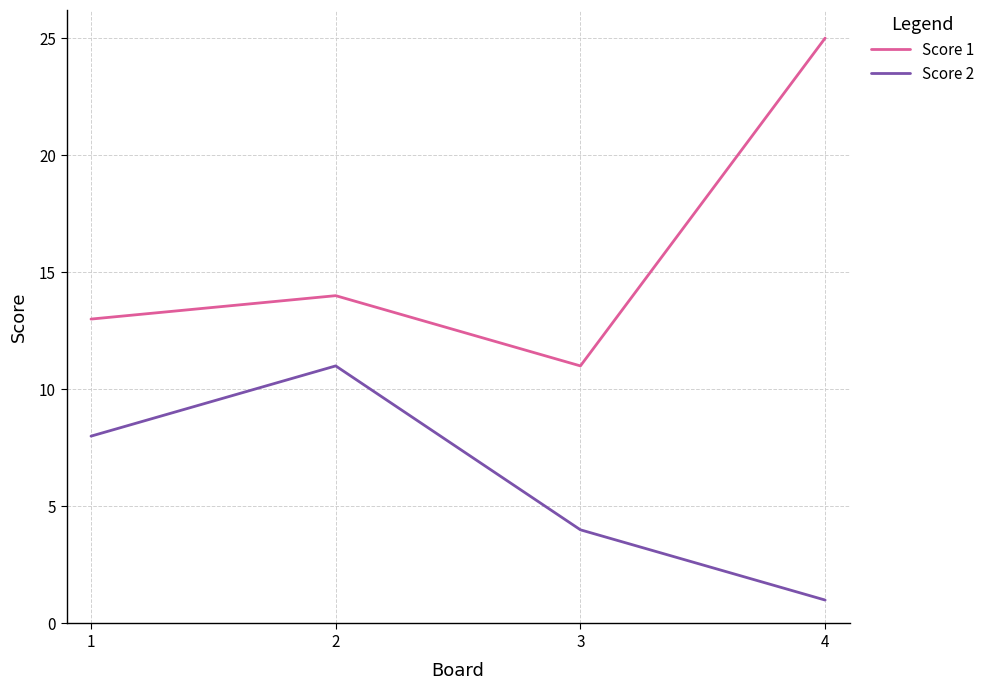

True or false: Score 1 and Score 2 cross at least once.

False